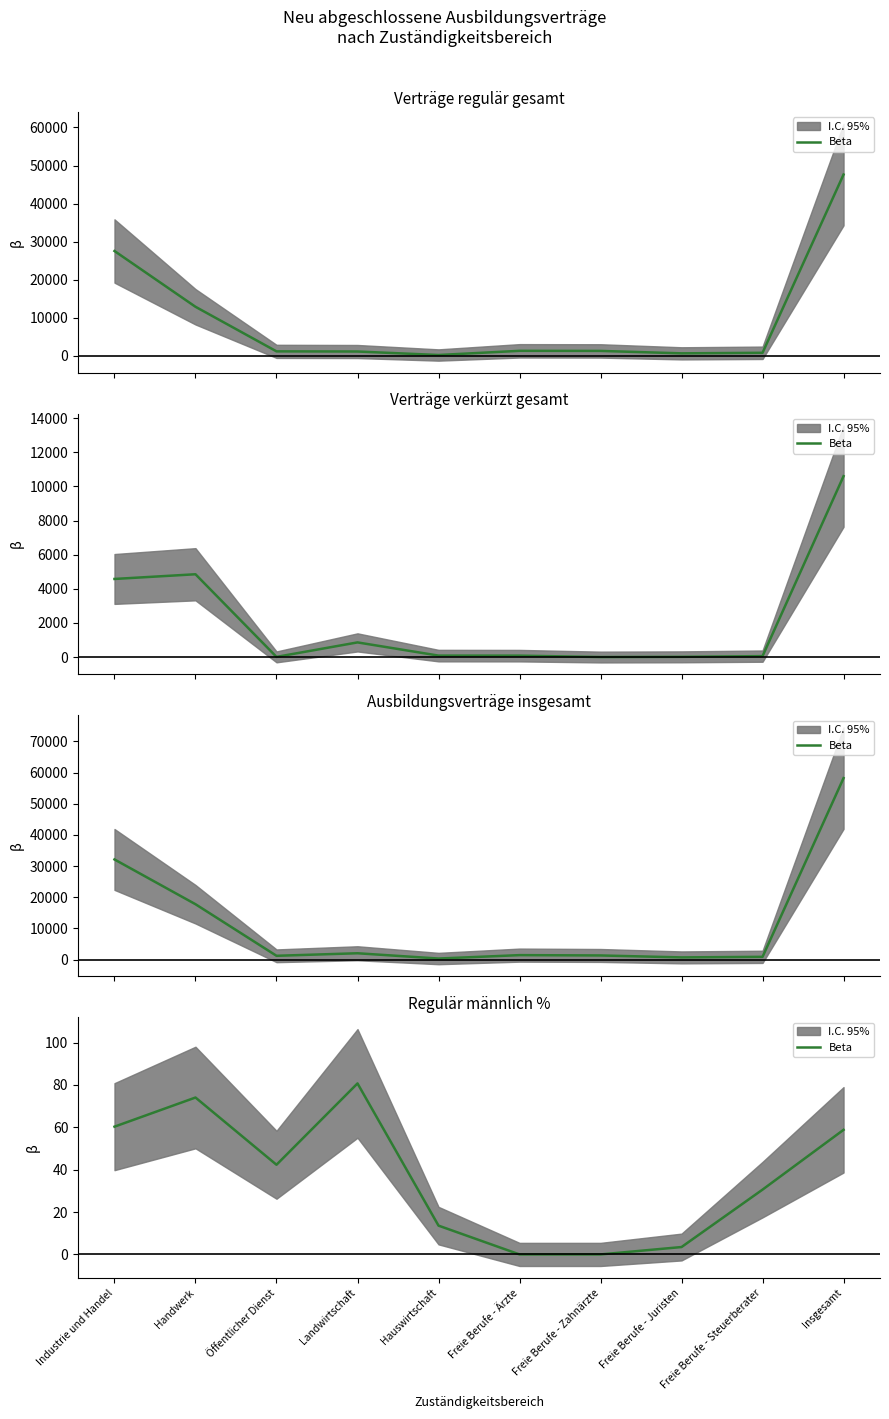

How many values are above zero?

8